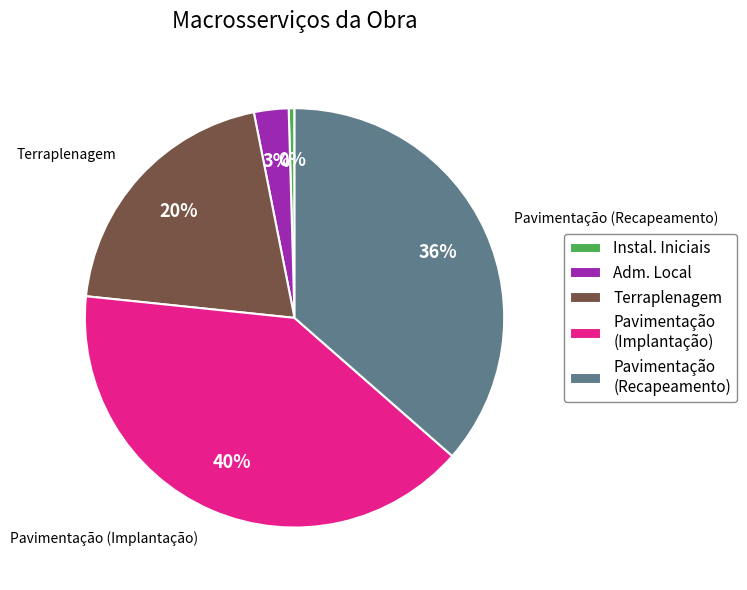

To the nearest percent, what percentage of the pie is Adm. Local?

3%